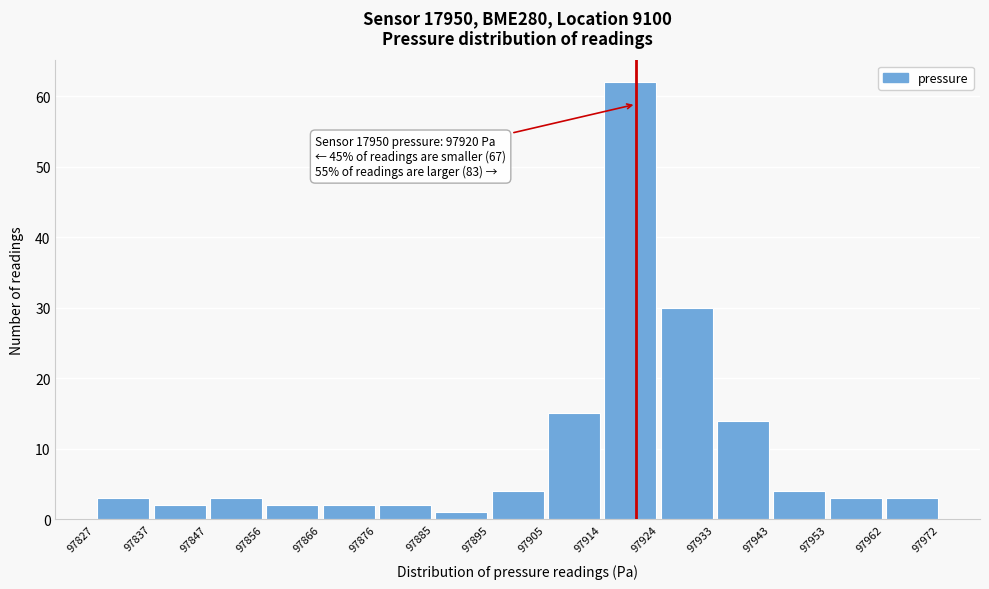

Which range on the x-axis has the tallest bar?

97914 to 97924